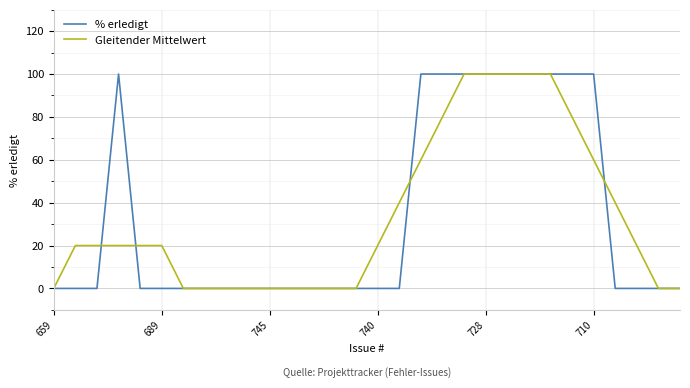

What is the greatest value displayed?

100